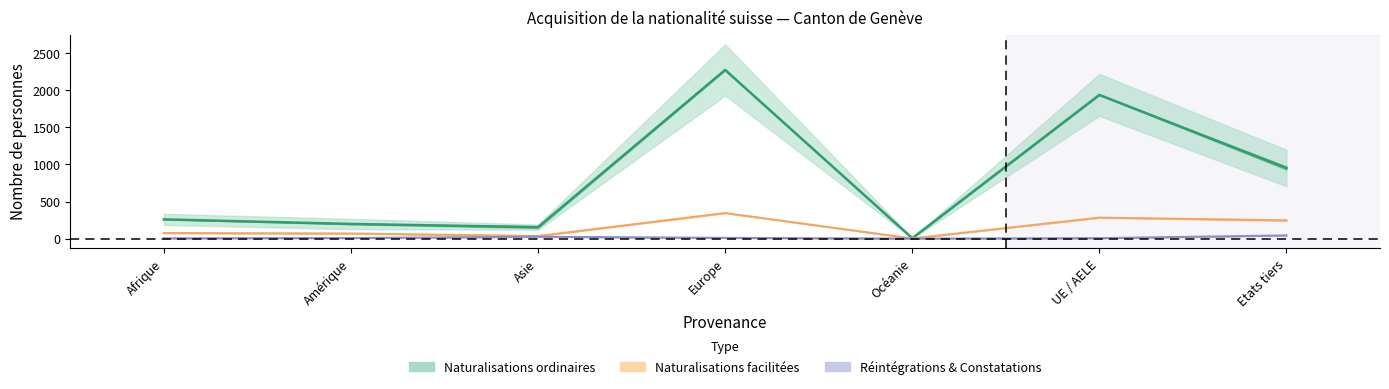

What is the difference between the maximum and minimum values in the Total_Naturalisations series?

2271